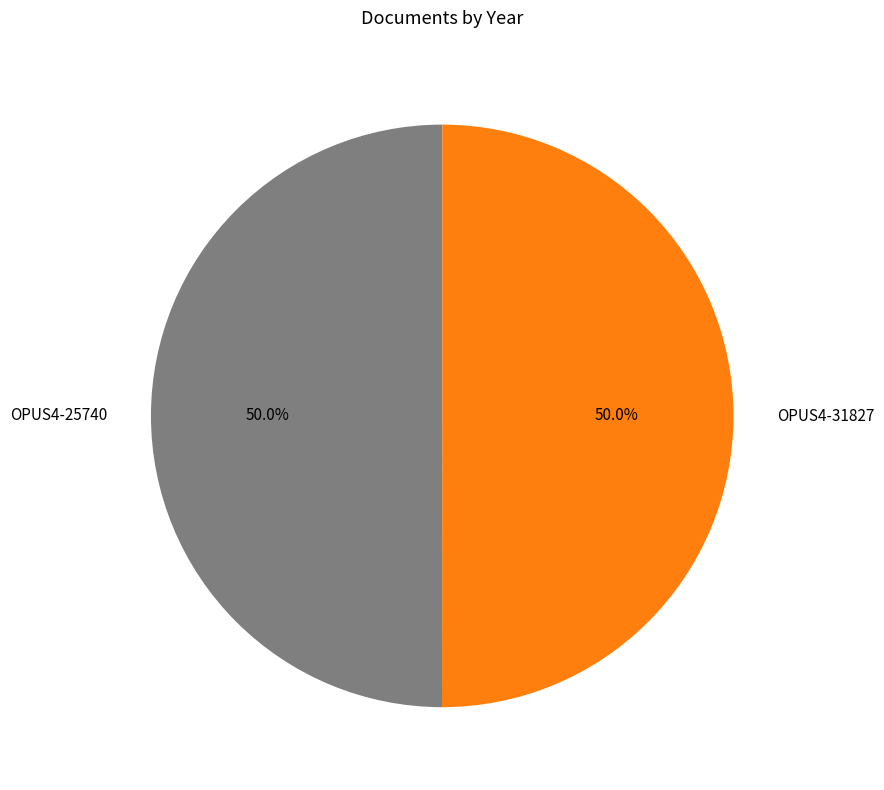

Is the sum of OPUS4-31827 and OPUS4-25740 greater than half?

Yes